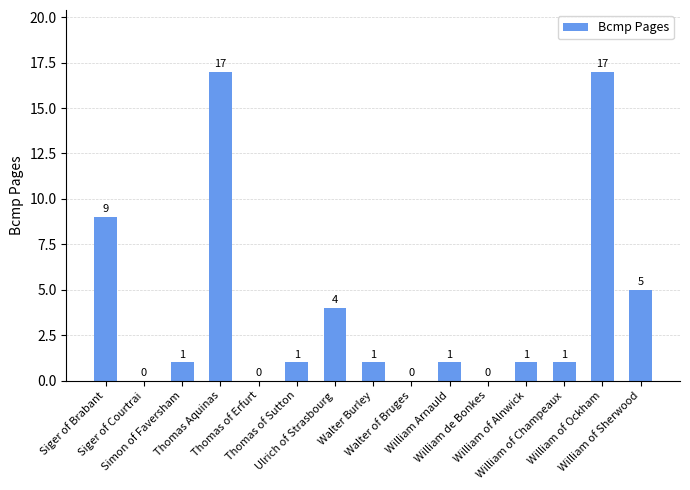

The chart shows a value of 0 at William of Alnwick. True or false?

False